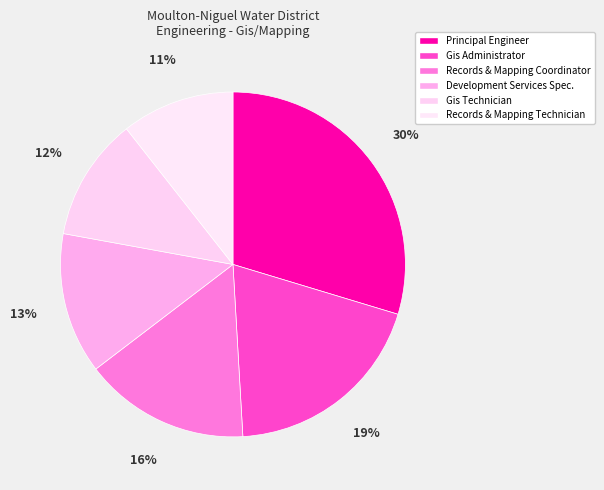

Approximately how many times larger is the value at Records & Mapping Technician compared to Records & Mapping Coordinator?

0.7